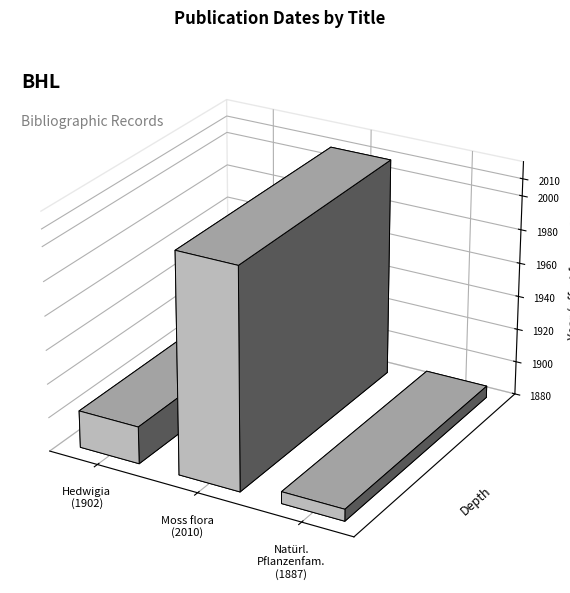

Rank the categories by value from lowest to highest.

Die Natürlichen Pflanzenfamilien, Hedwigia, Moss flora of Central America